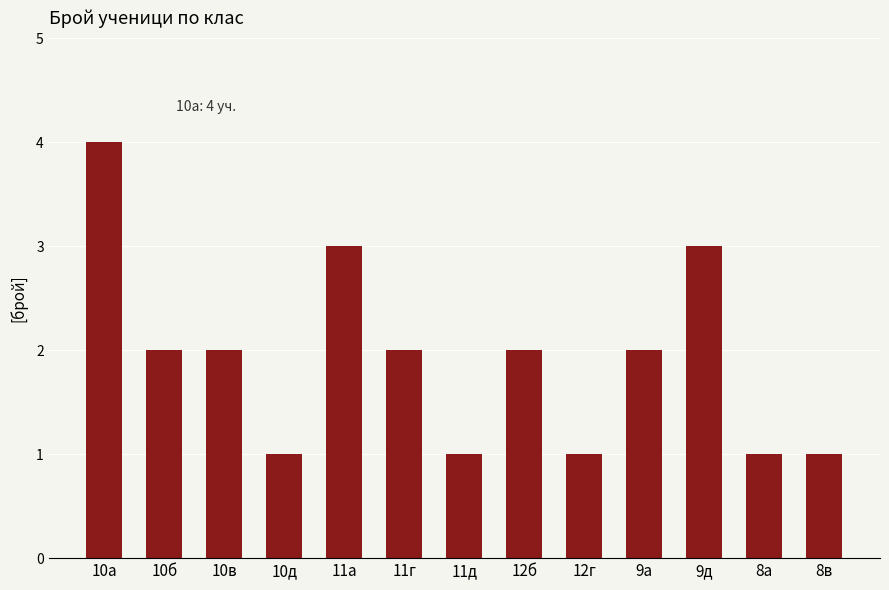

Reading left to right, extract all data points from this chart.

10а=4	10б=2	10в=2	10д=1	11а=3	11г=2	11д=1	12б=2	12г=1	9а=2	9д=3	8а=1	8в=1